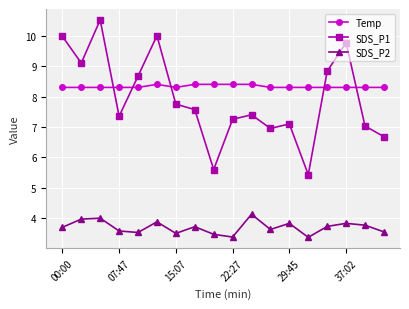

What is the difference between the maximum and second lowest values in the SDS_P1 series?

4.9